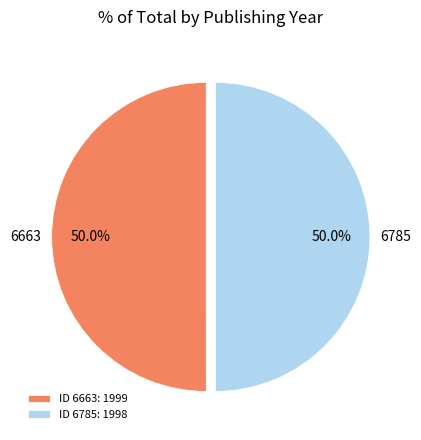

Approximately how many times larger is the value at ID 6663: 1999 compared to ID 6785: 1998?

1.0